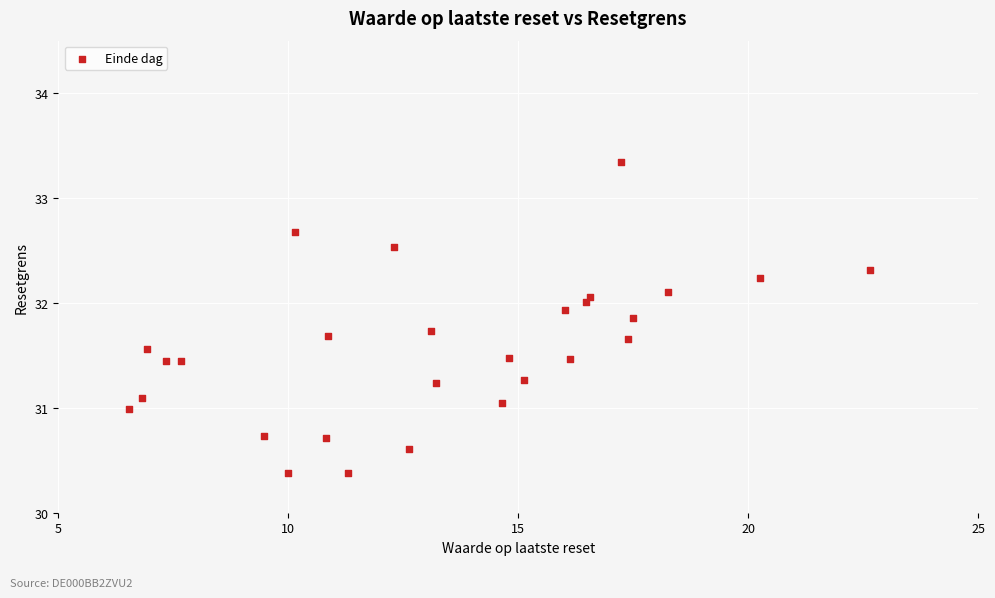

What is the range of X values (max minus min)?

16.1